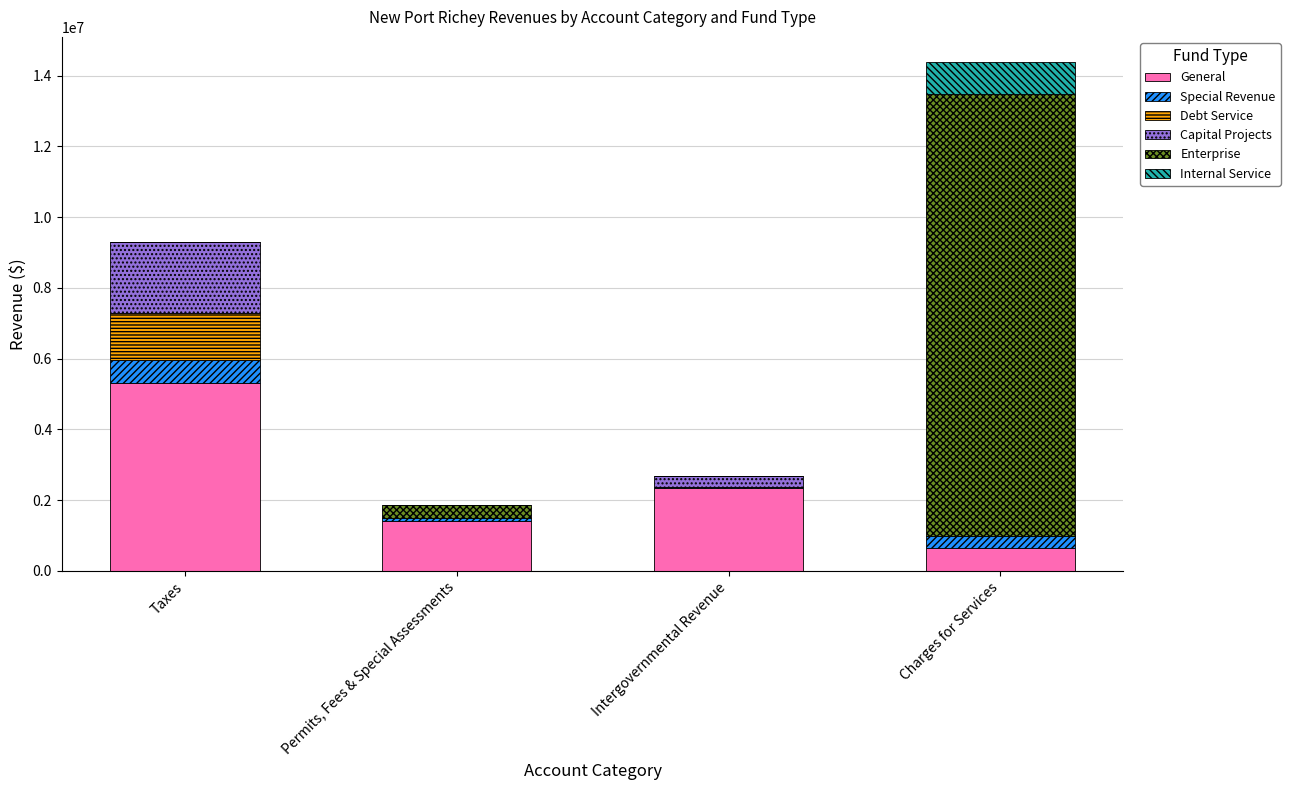

What is the highest value of the General series?

5316166